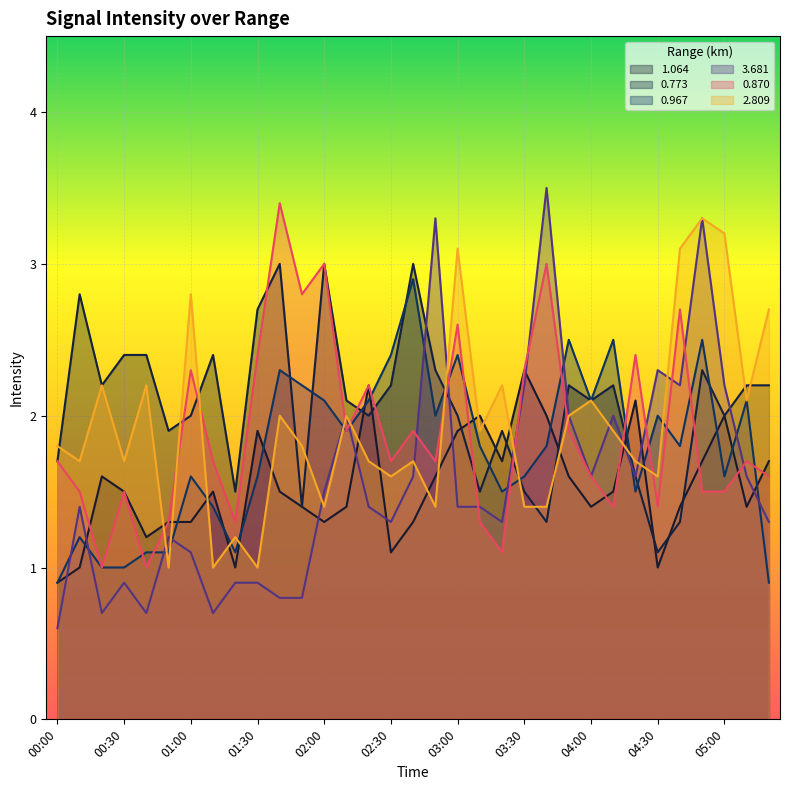

Reading right to left, list all the values displayed in this chart.

1.064: 05:20=1.7	05:10=1.4	05:00=2.0	04:50=1.7	04:40=1.4	04:30=1.0	04:20=2.1	04:10=1.5	04:00=1.4	03:50=1.6	03:40=2.0	03:30=2.3	03:20=1.7	03:10=2.0	03:00=1.9	02:50=1.6	02:40=1.3	02:30=1.1	02:20=2.2	02:10=1.4	02:00=1.3	01:50=1.4	01:40=1.5	01:30=1.9	01:20=1.0	01:10=1.5	01:00=1.3	00:50=1.3	00:40=1.2	00:30=1.5	00:20=1.6	00:10=1.0	00:00=0.9
0.773: 05:20=2.2	05:10=2.2	05:00=2.0	04:50=2.3	04:40=1.3	04:30=1.1	04:20=1.6	04:10=2.2	04:00=2.1	03:50=2.2	03:40=1.3	03:30=1.5	03:20=1.9	03:10=1.5	03:00=2.0	02:50=2.3	02:40=3.0	02:30=2.2	02:20=2.0	02:10=2.1	02:00=3.0	01:50=1.4	01:40=3.0	01:30=2.7	01:20=1.5	01:10=2.4	01:00=2.0	00:50=1.9	00:40=2.4	00:30=2.4	00:20=2.2	00:10=2.8	00:00=1.7
0.967: 05:20=0.9	05:10=2.1	05:00=1.6	04:50=2.5	04:40=1.8	04:30=2.0	04:20=1.5	04:10=2.5	04:00=2.1	03:50=2.5	03:40=1.8	03:30=1.6	03:20=1.5	03:10=1.8	03:00=2.4	02:50=2.0	02:40=2.9	02:30=2.4	02:20=2.1	02:10=1.9	02:00=2.1	01:50=2.2	01:40=2.3	01:30=1.6	01:20=1.1	01:10=1.4	01:00=1.6	00:50=1.1	00:40=1.1	00:30=1.0	00:20=1.0	00:10=1.2	00:00=0.9
3.681: 05:20=1.3	05:10=1.6	05:00=2.2	04:50=3.3	04:40=2.2	04:30=2.3	04:20=1.6	04:10=2.0	04:00=1.6	03:50=2.0	03:40=3.5	03:30=2.2	03:20=1.3	03:10=1.4	03:00=1.4	02:50=3.3	02:40=1.6	02:30=1.3	02:20=1.4	02:10=2.0	02:00=1.5	01:50=0.8	01:40=0.8	01:30=0.9	01:20=0.9	01:10=0.7	01:00=1.1	00:50=1.2	00:40=0.7	00:30=0.9	00:20=0.7	00:10=1.4	00:00=0.6
0.870: 05:20=1.6	05:10=1.7	05:00=1.5	04:50=1.5	04:40=2.7	04:30=1.4	04:20=2.4	04:10=1.4	04:00=1.6	03:50=1.9	03:40=3.0	03:30=2.3	03:20=1.1	03:10=1.3	03:00=2.6	02:50=1.7	02:40=1.9	02:30=1.7	02:20=2.2	02:10=1.9	02:00=3.0	01:50=2.8	01:40=3.4	01:30=2.4	01:20=1.3	01:10=1.7	01:00=2.3	00:50=1.3	00:40=1.0	00:30=1.5	00:20=1.0	00:10=1.5	00:00=1.7
2.809: 05:20=2.7	05:10=2.1	05:00=3.2	04:50=3.3	04:40=3.1	04:30=1.6	04:20=1.7	04:10=1.9	04:00=2.1	03:50=2.0	03:40=1.4	03:30=1.4	03:20=2.2	03:10=1.9	03:00=3.1	02:50=1.4	02:40=1.7	02:30=1.6	02:20=1.7	02:10=2.0	02:00=1.4	01:50=1.8	01:40=2.0	01:30=1.0	01:20=1.2	01:10=1.0	01:00=2.8	00:50=1.0	00:40=2.2	00:30=1.7	00:20=2.2	00:10=1.7	00:00=1.8